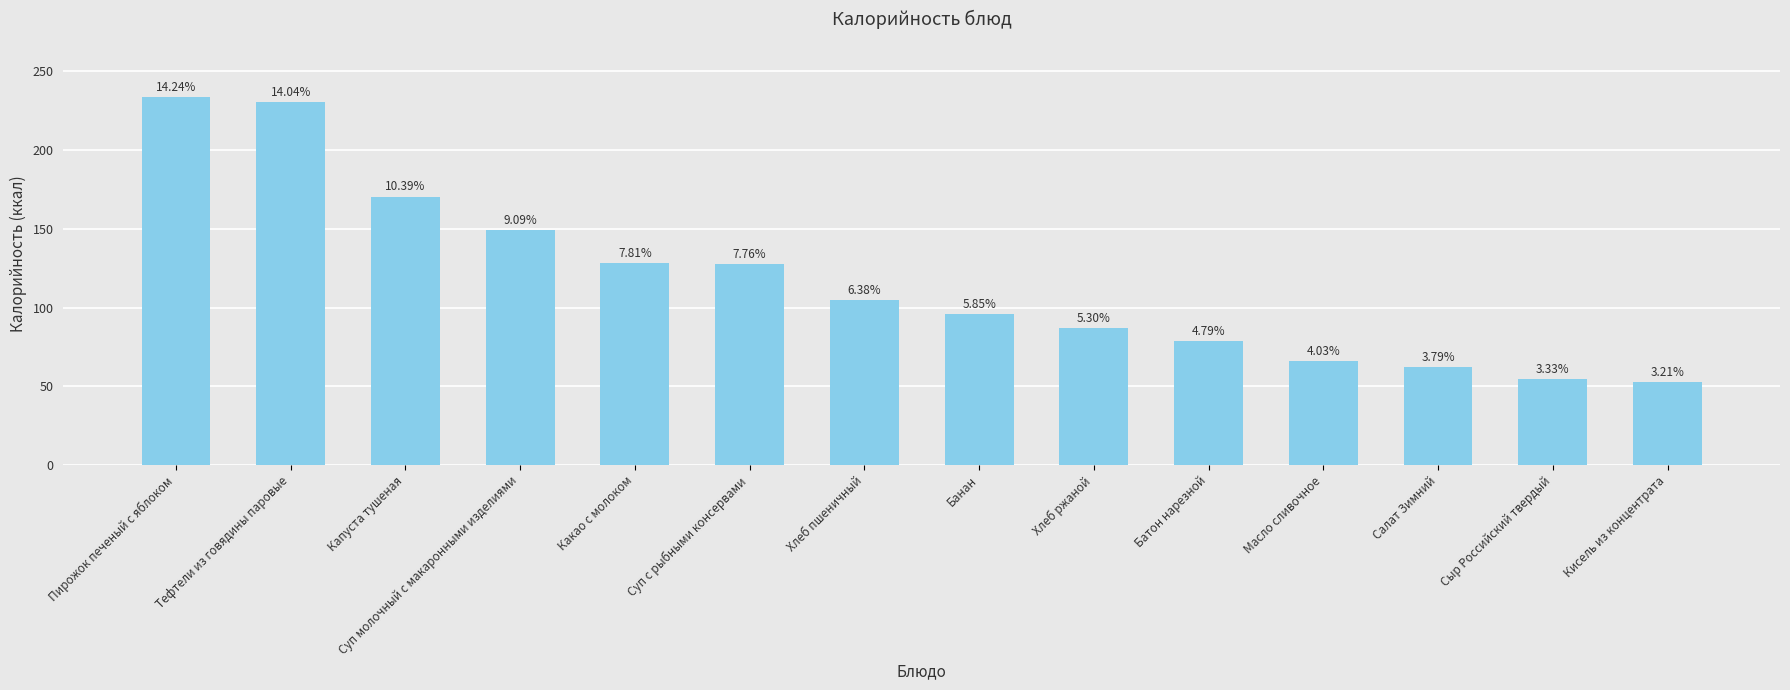

How many bars are there in total?

14